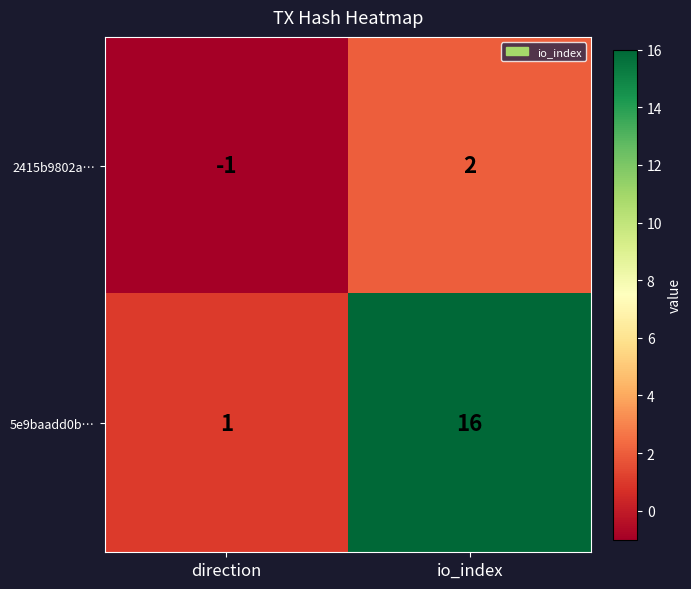

Which series changed the most between direction and io_index?

5e9baadd0b…